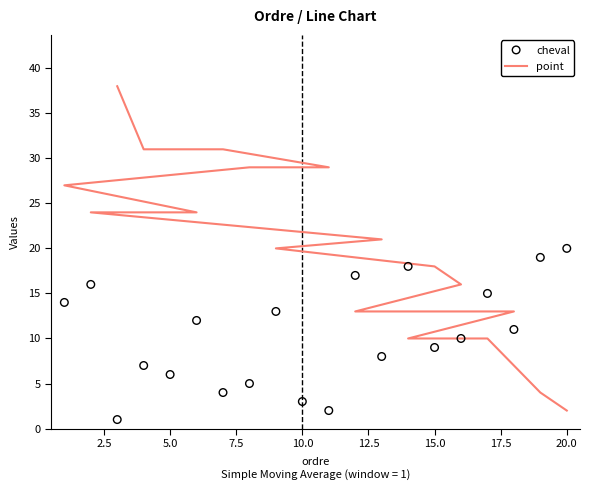

Which series reaches the minimum Y coordinate?

cheval